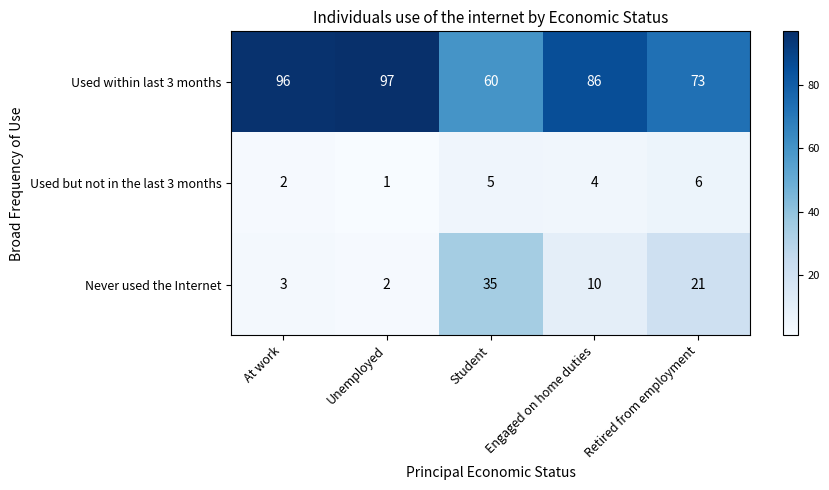

What is the greatest value displayed?

97